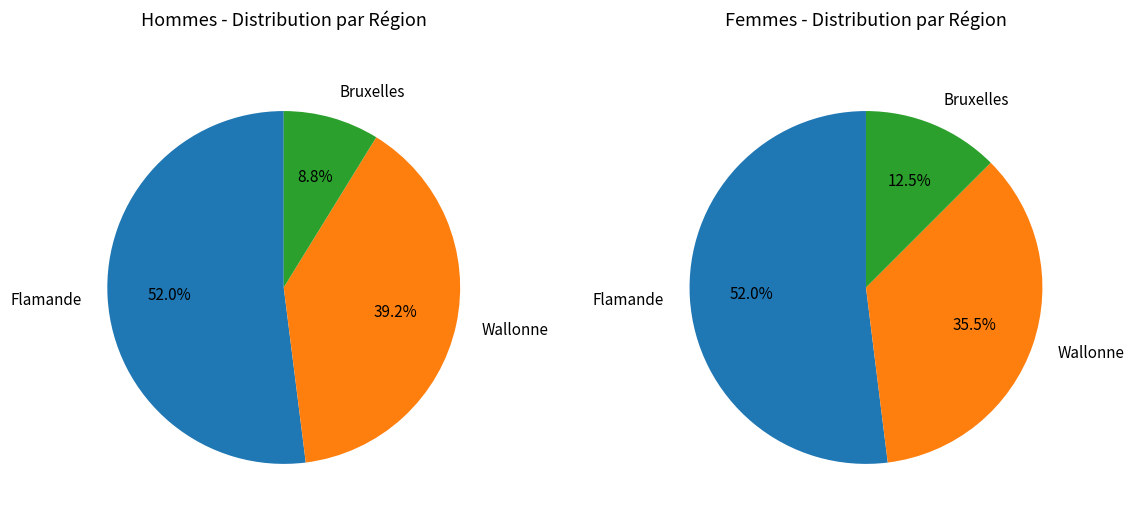

Which series has the widest spread of values?

Hommes